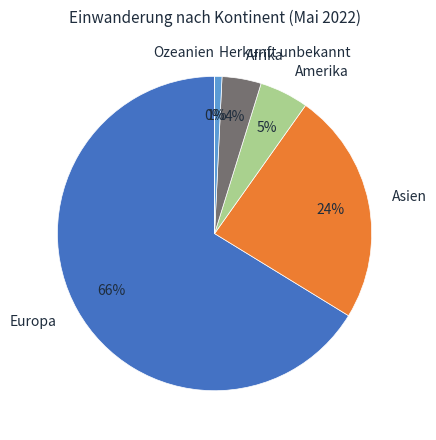

Which slice is the largest?

Europa